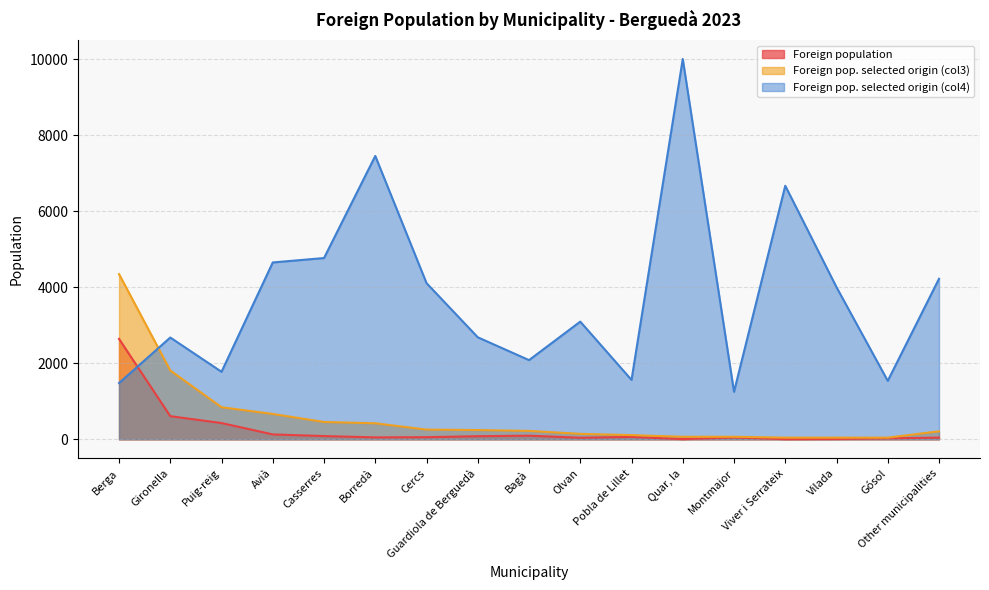

Where is the first local maximum for Foreign pop. selected origin (col4)?

Gironella